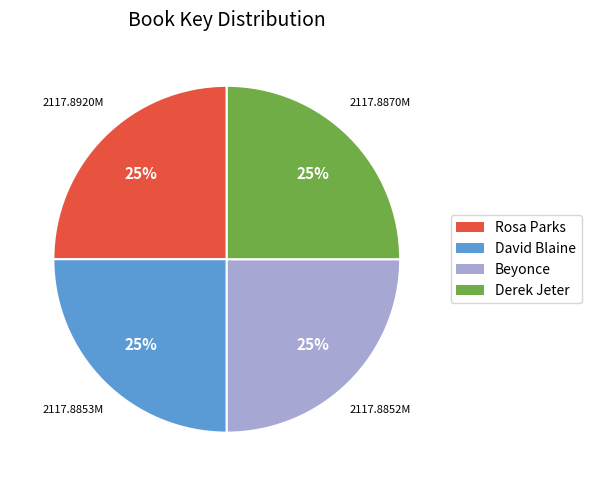

To the nearest percent, what is the average slice percentage?

25%